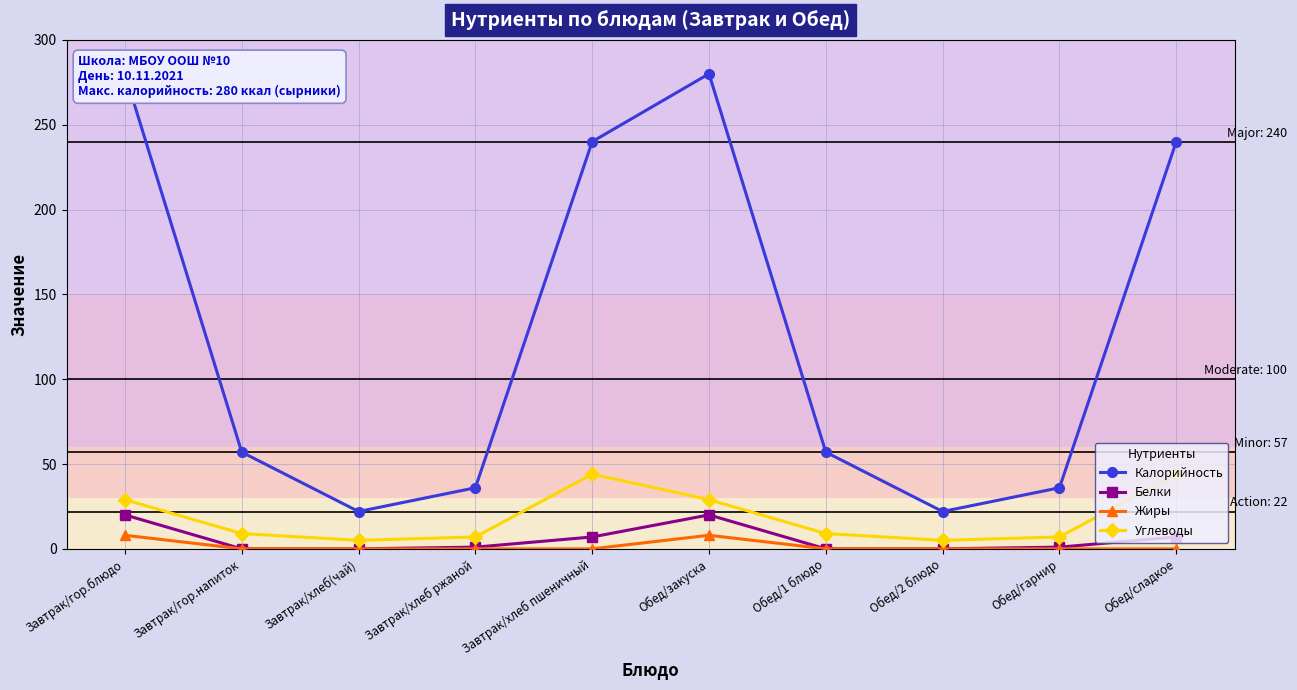

True or false: Жиры has a value of -4 at Обед/2 блюдо.

False